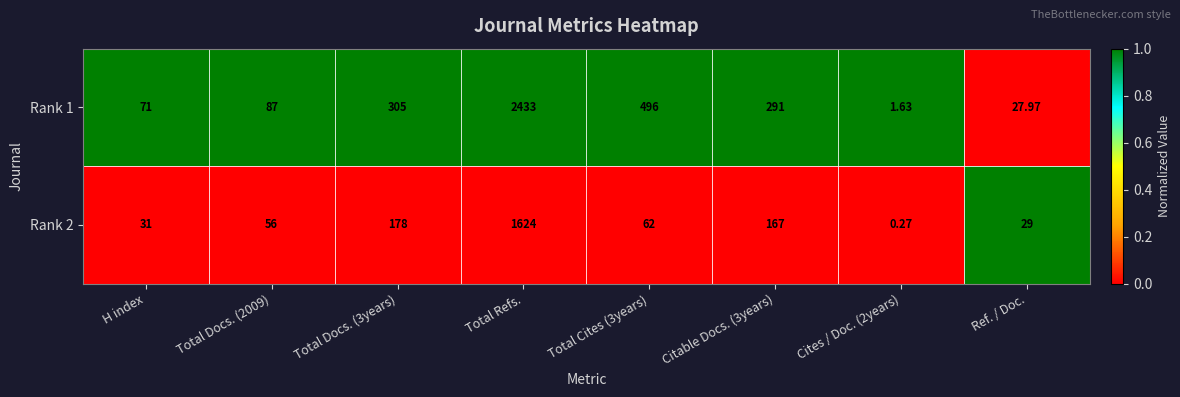

At which category is the sum across all series the highest?

Total Refs.